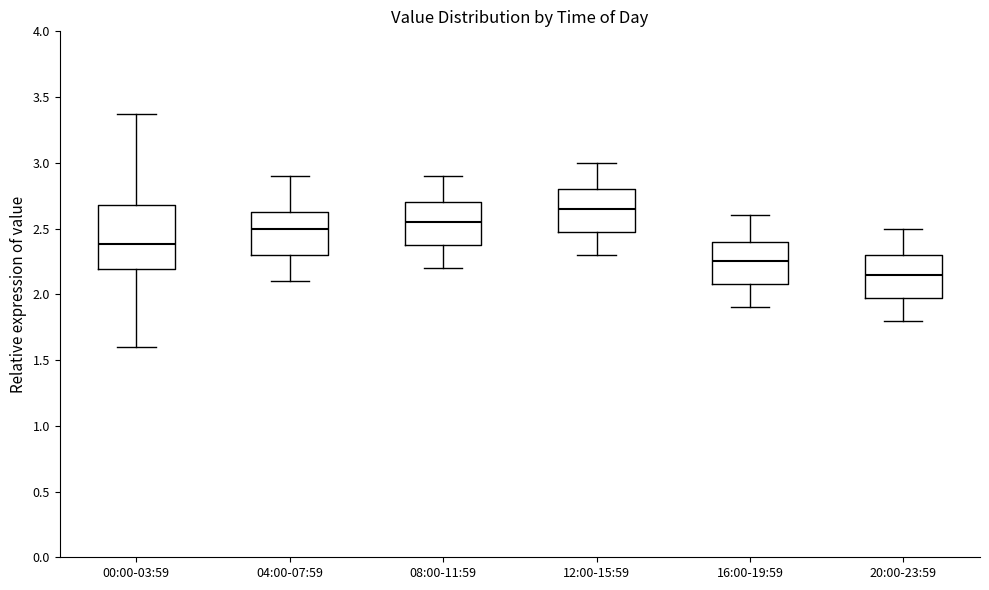

Where does the lower whisker of the box for 16:00-19:59 end on the y-axis? The values are not printed on the chart, so give them approximately, as read against the axis.

1.90